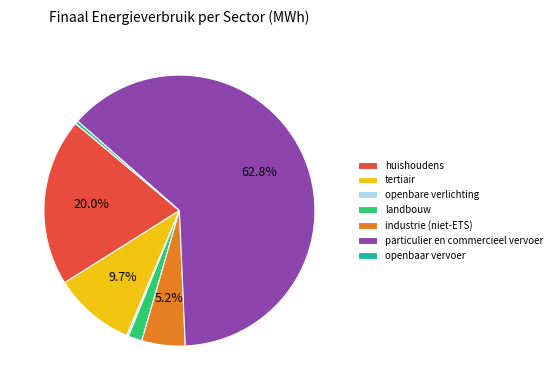

Is it true that tertiair is 10% of the pie?

True